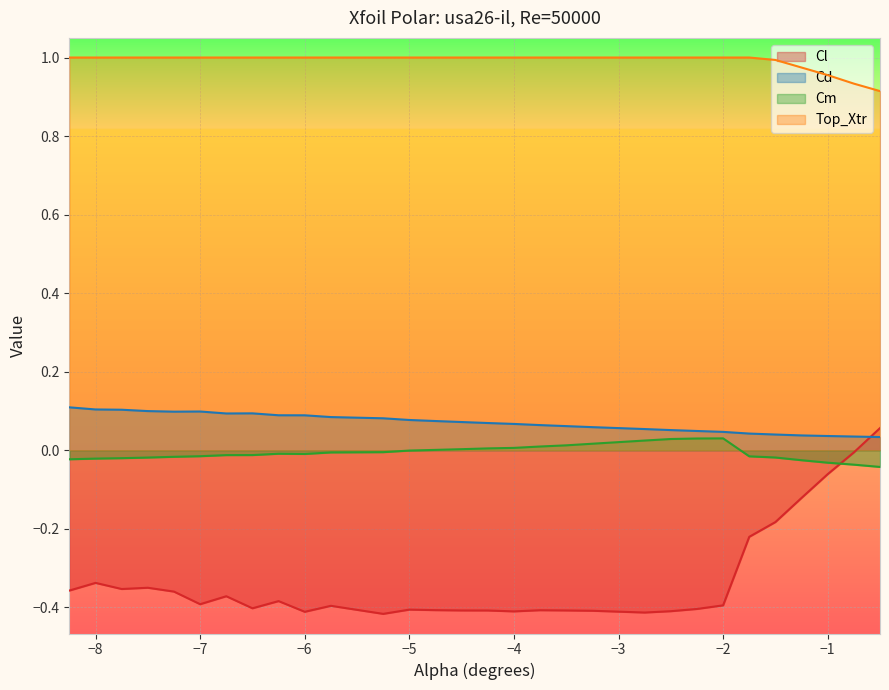

Is the value of Cl at -2.75 greater than the value of Top_Xtr at -1.5?

No